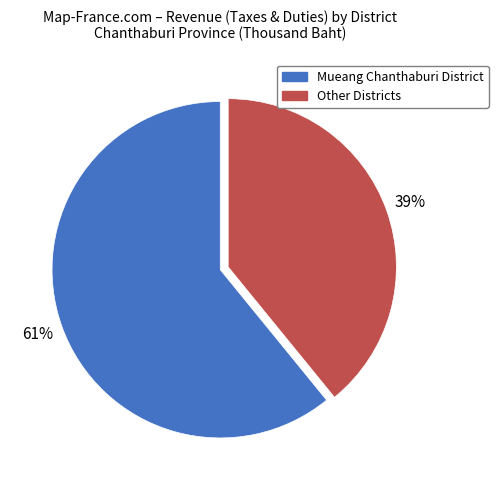

To the nearest percent, what is the difference between the largest and smallest slice percentages?

22%